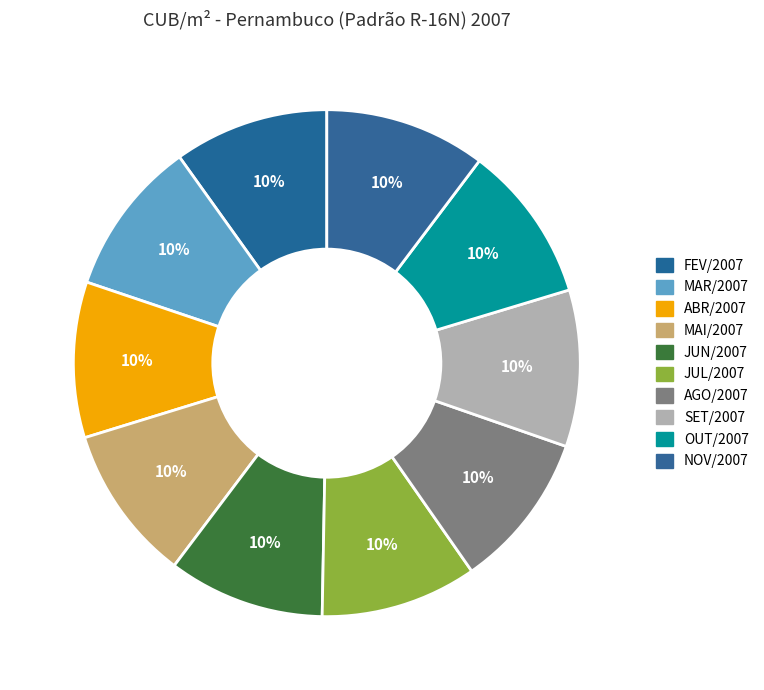

To the nearest percent, what percentage of the pie is OUT/2007?

10%